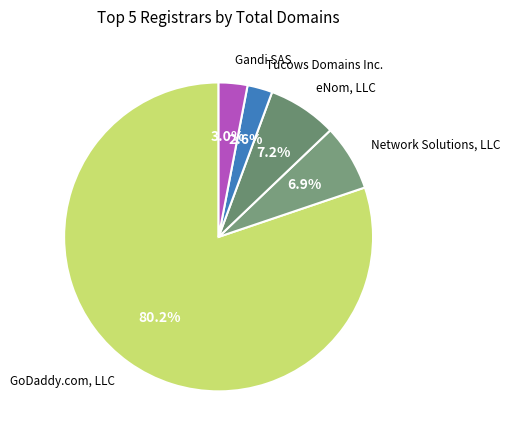

To the nearest percent, what is the difference between the largest and smallest slice percentages?

78%